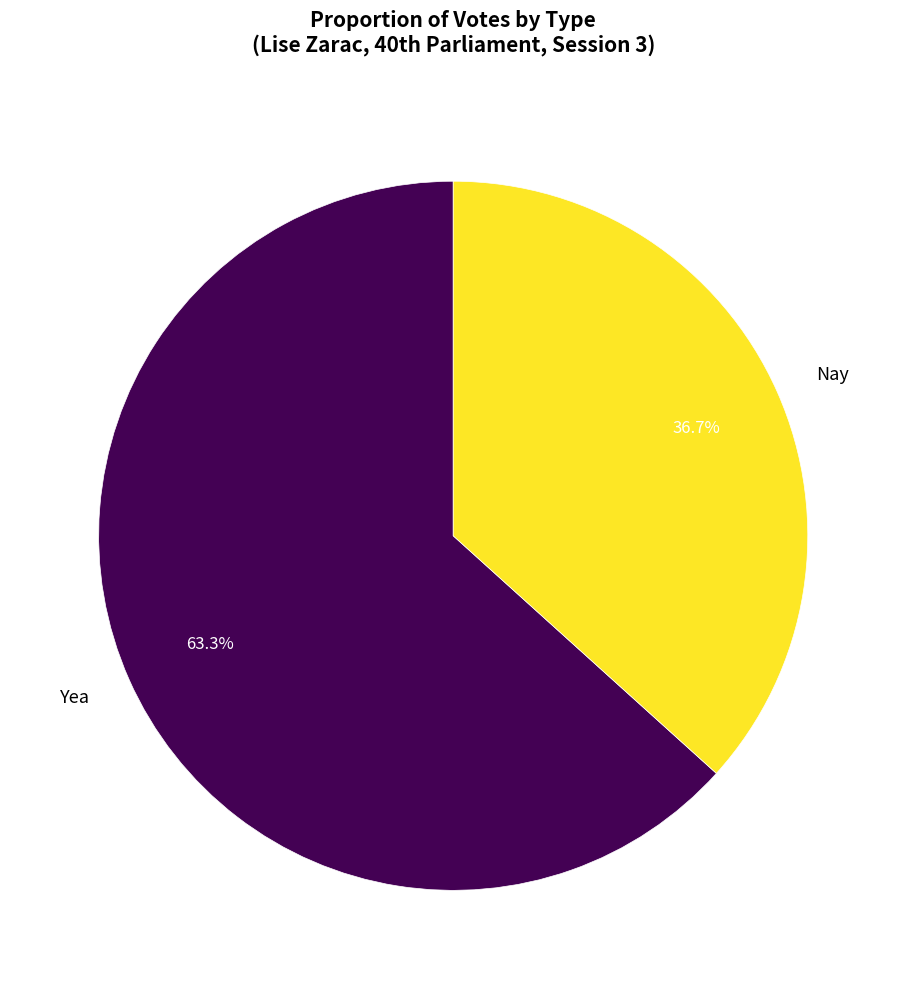

Count the number of slices in the pie.

2